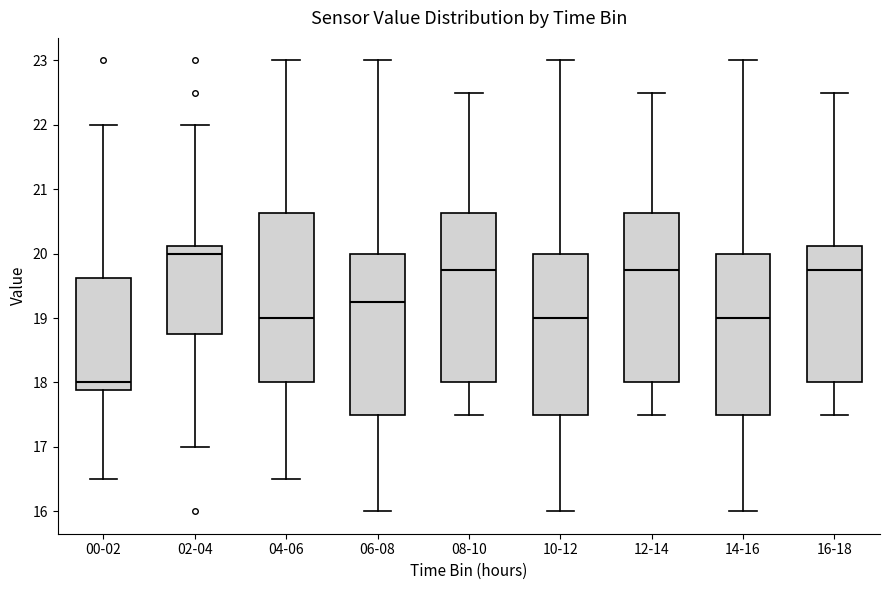

Reading left to right, read every box against the y-axis: the position of its median line, the range the box covers, and the ends of its whiskers. The values are not printed on the chart, so give them approximately, as read against the axis.

00-02: median 18.0, box 17.9 to 19.6, whiskers 16.5 to 22.0
02-04: median 20.0, box 18.8 to 20.1, whiskers 17.0 to 22.0
04-06: median 19.0, box 18.0 to 20.6, whiskers 16.5 to 23.0
06-08: median 19.3, box 17.5 to 20.0, whiskers 16.0 to 23.0
08-10: median 19.8, box 18.0 to 20.6, whiskers 17.5 to 22.5
10-12: median 19.0, box 17.5 to 20.0, whiskers 16.0 to 23.0
12-14: median 19.8, box 18.0 to 20.6, whiskers 17.5 to 22.5
14-16: median 19.0, box 17.5 to 20.0, whiskers 16.0 to 23.0
16-18: median 19.8, box 18.0 to 20.1, whiskers 17.5 to 22.5